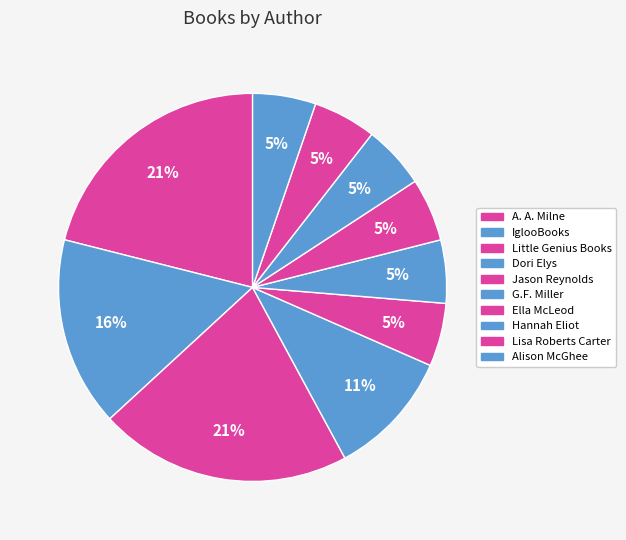

How many slices are in this pie chart?

10